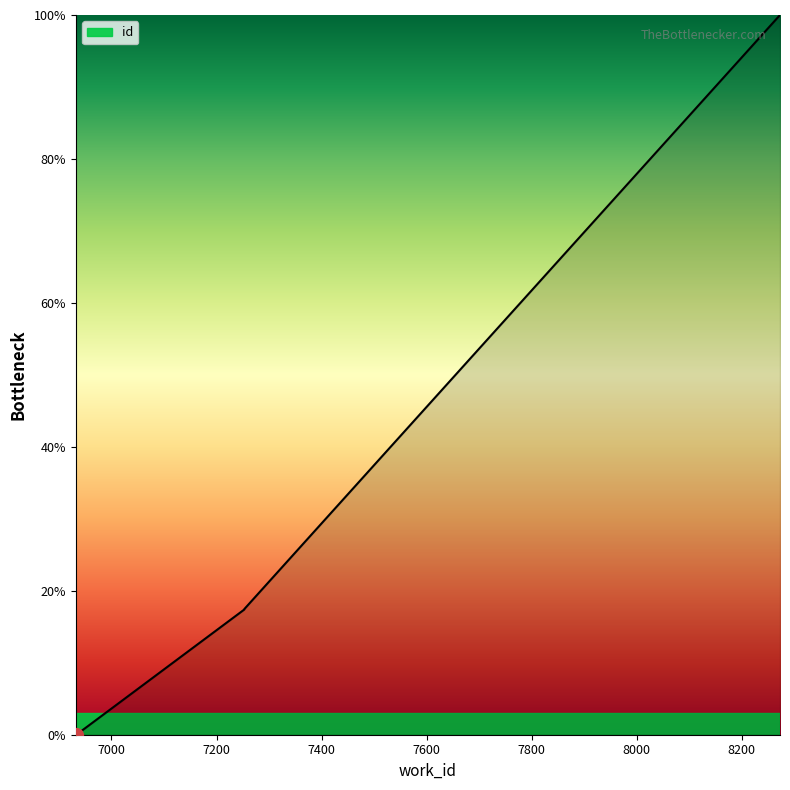

What is the approximate value at 7253?

17.4